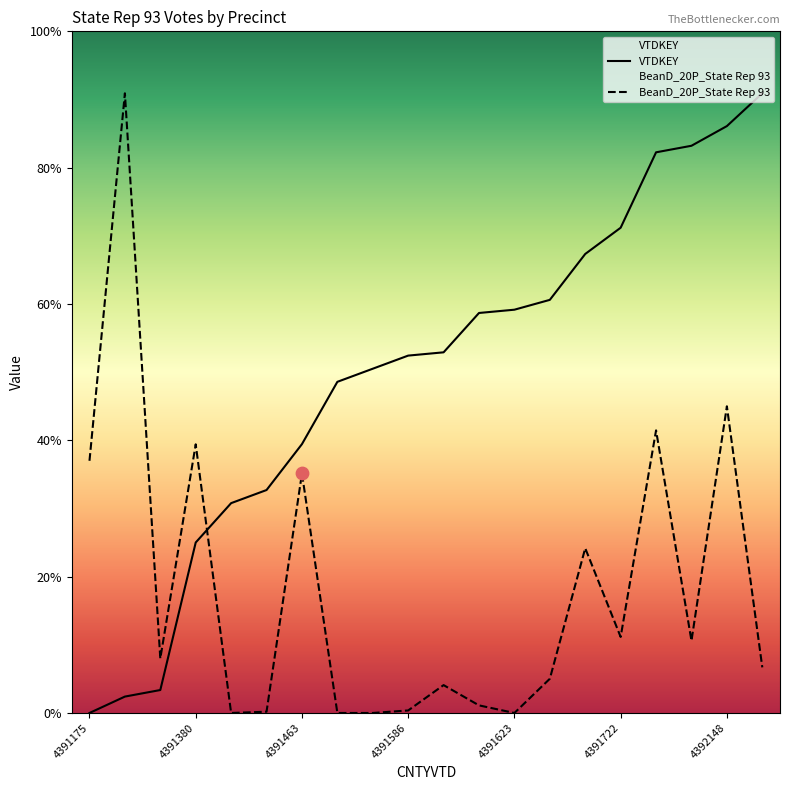

At which category is the sum across all series the highest?

4392148